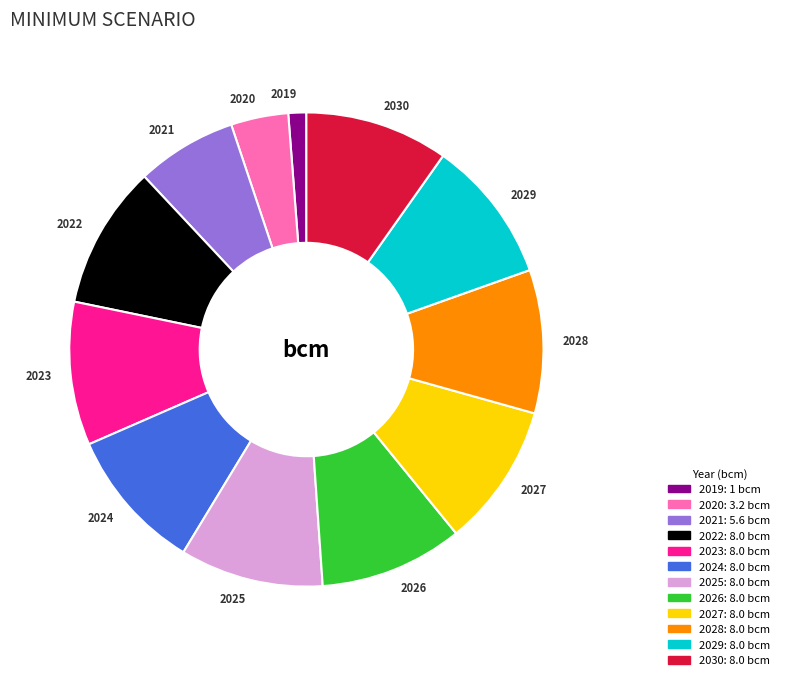

How many segments does this pie chart have?

12